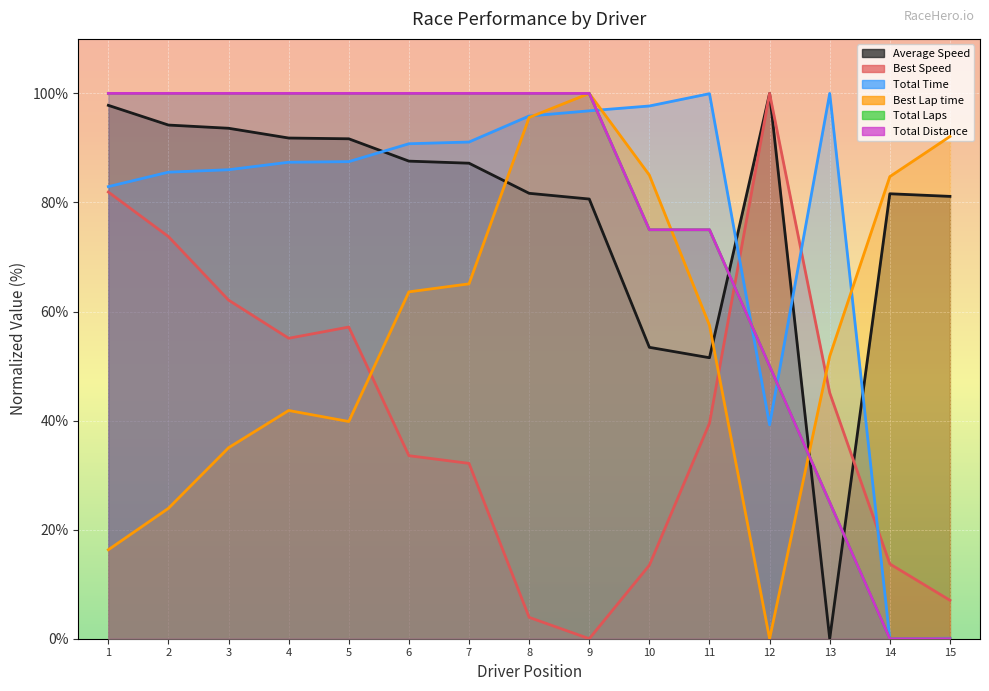

How many values in the Total Time series exceed 87?

9